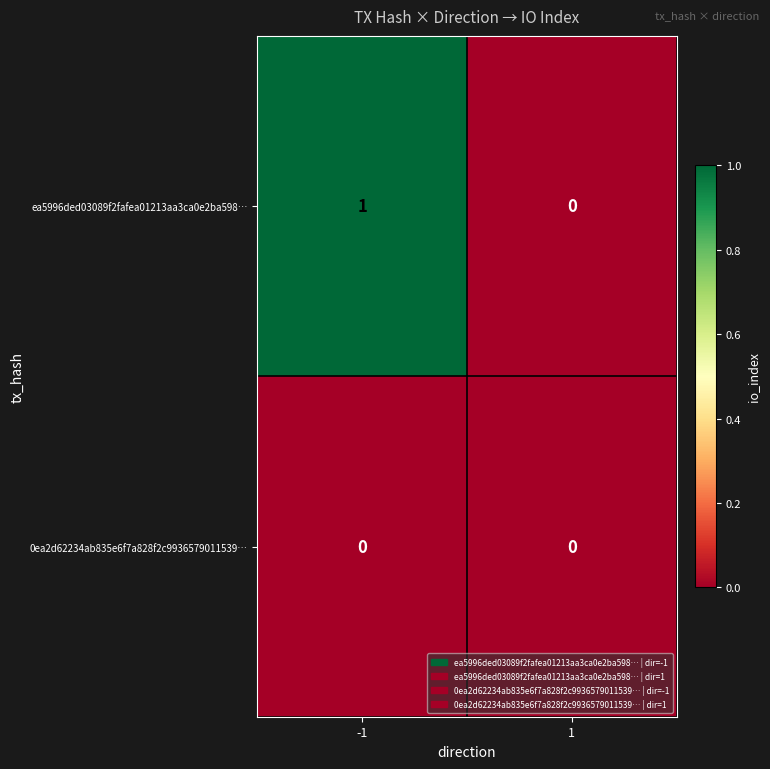

Which series has the largest total across all categories?

ea5996ded03089f2fafea01213aa3ca0e2ba598…